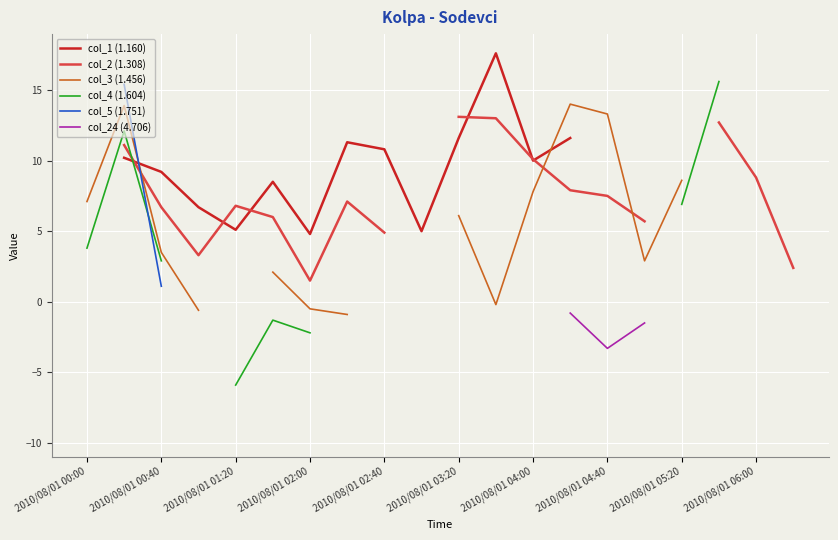

How many series are shown in this chart?

6